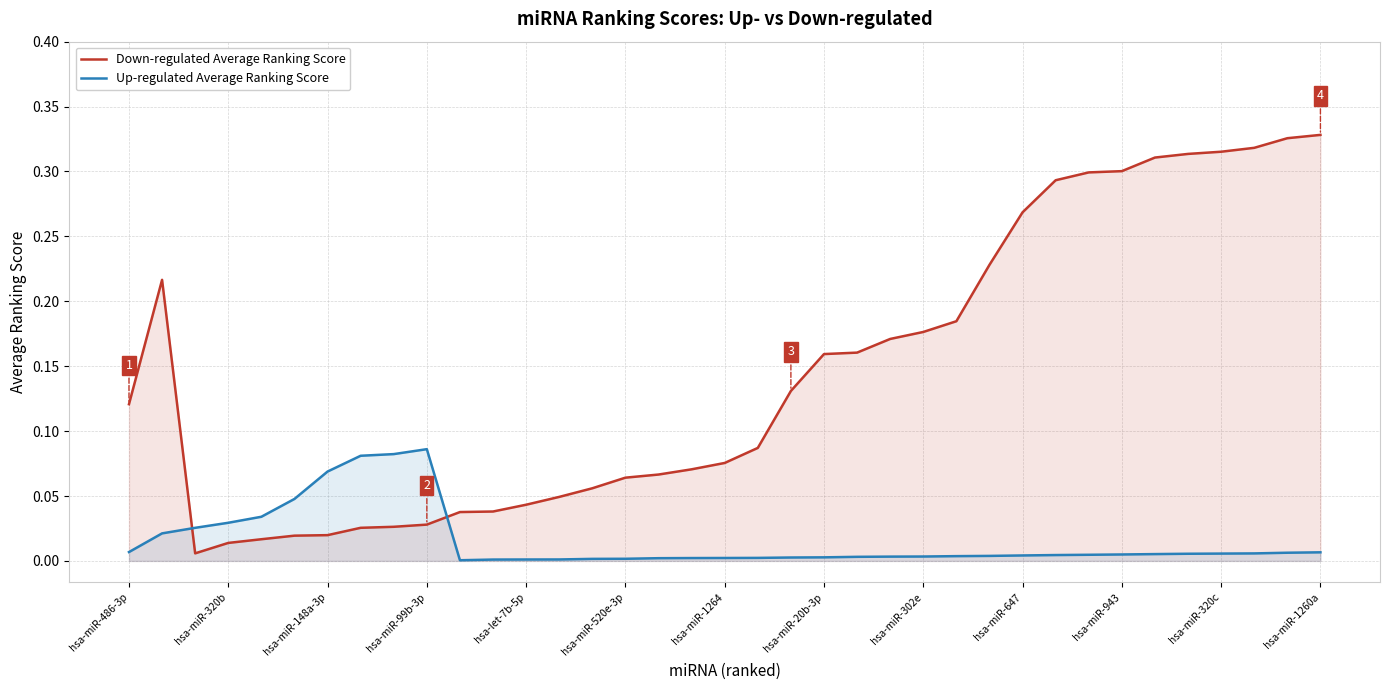

Between 14 and 31, which is larger?

31